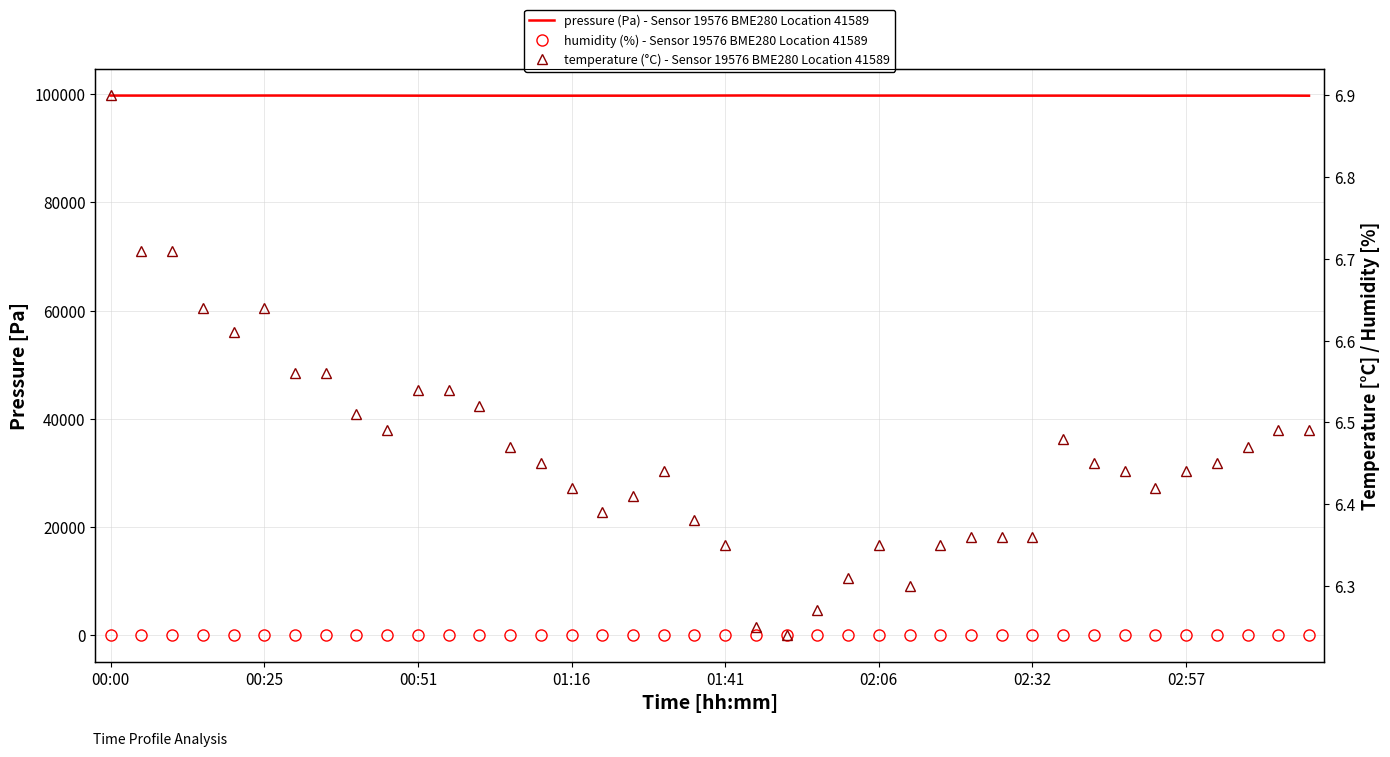

Read the pressure (Pa) - Sensor 19576 BME280 Location 41589 value at 36.

99744.8